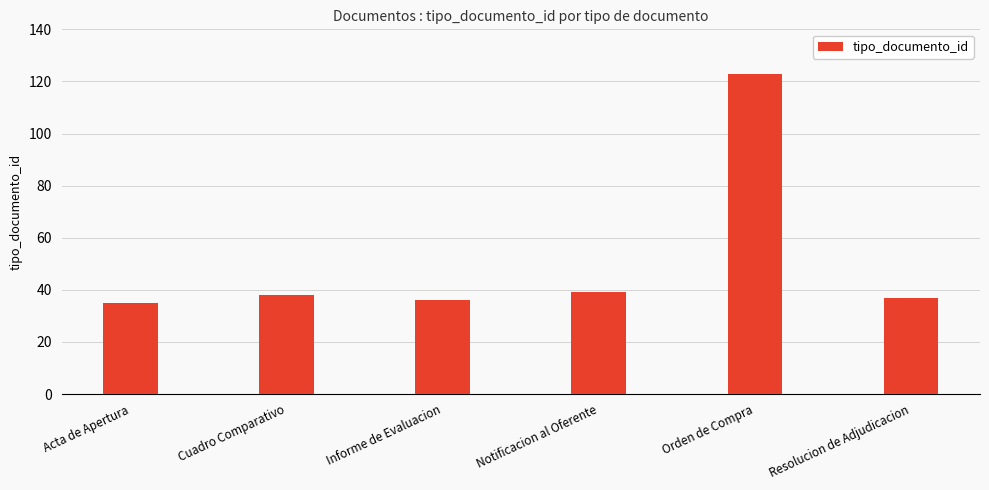

What is the sum of the values at Resolucion de Adjudicacion and Informe de Evaluacion?

73